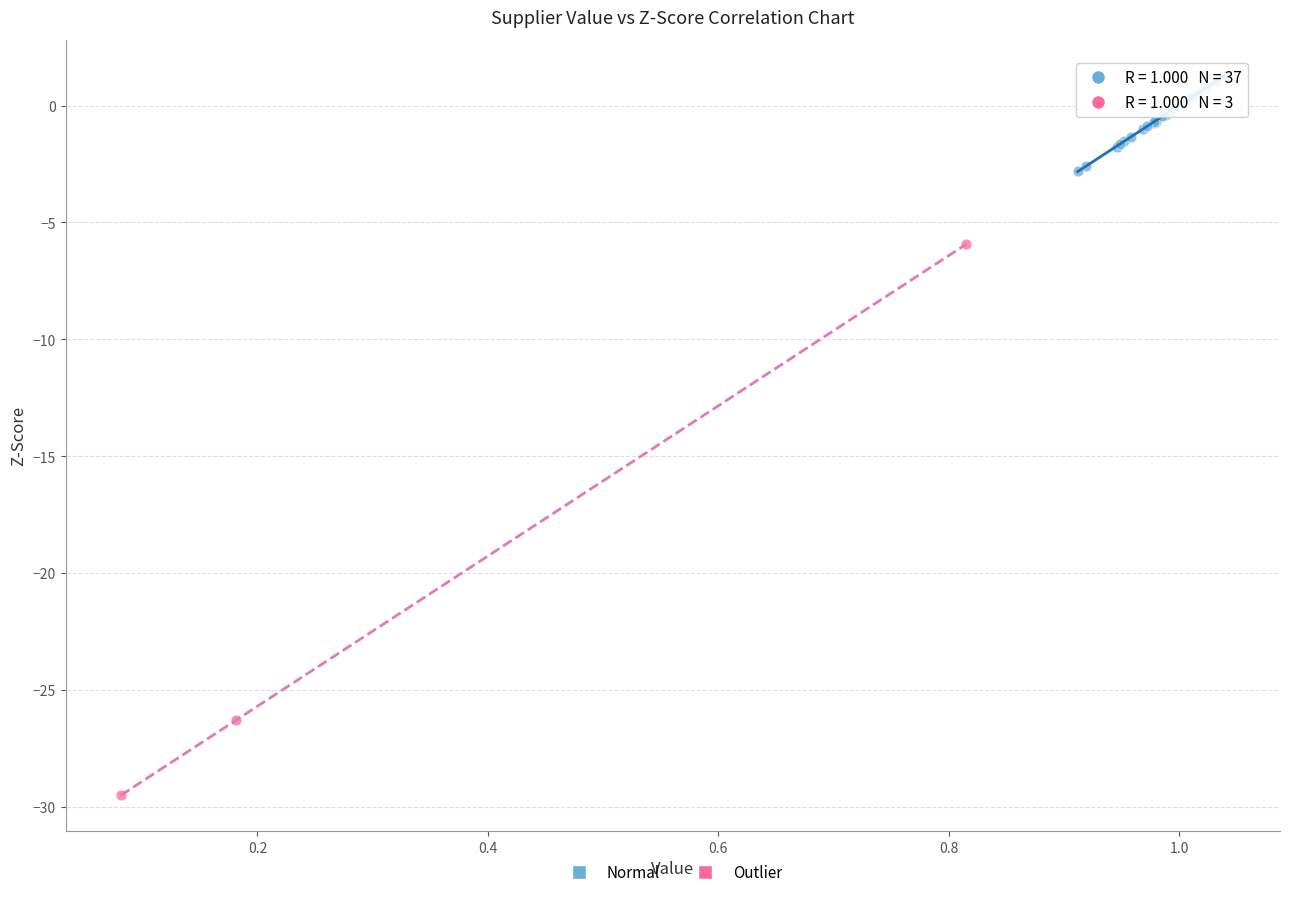

Which series has the widest spread of Y values?

Outlier